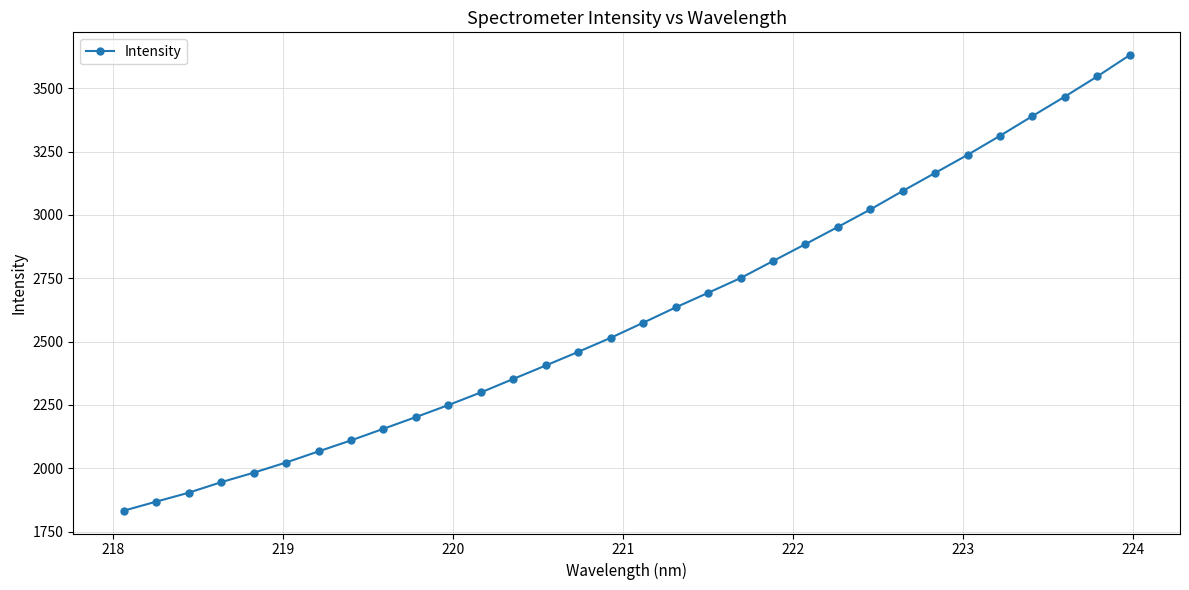

What is the greatest value displayed?

3630.5